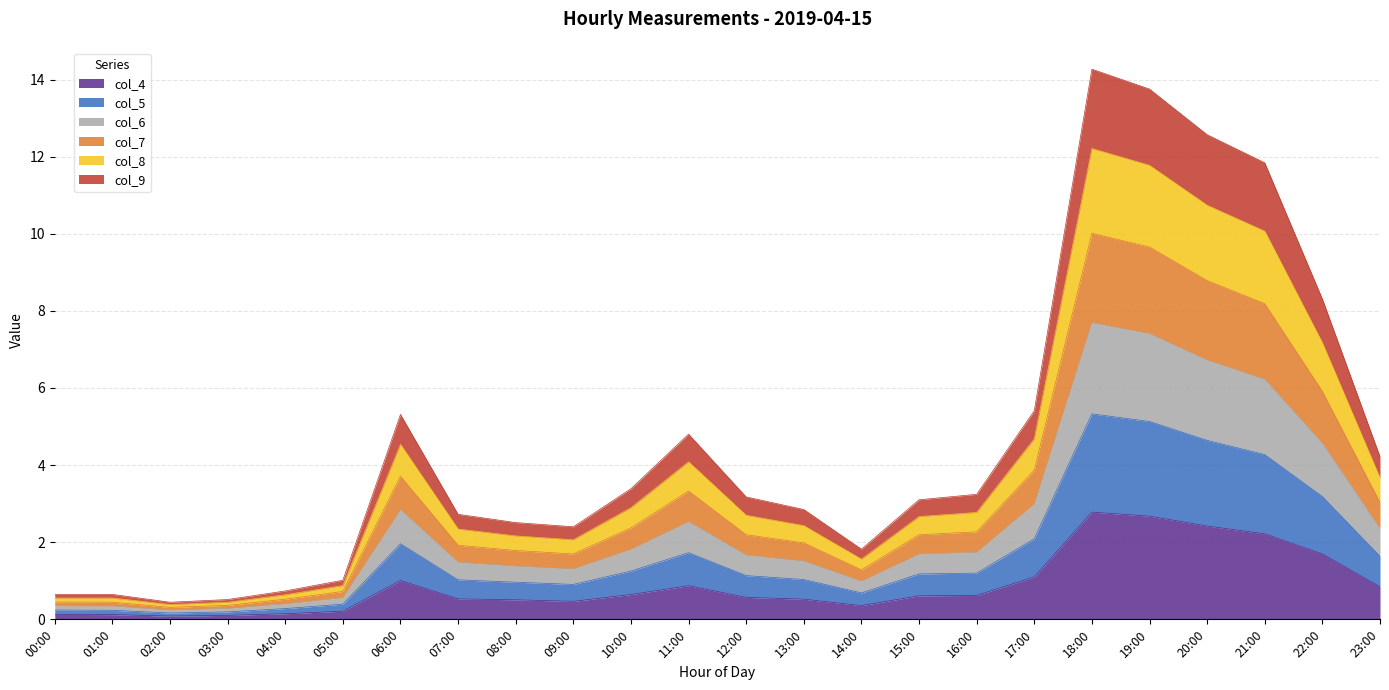

What is the total value across all series at 10:00?

3.4